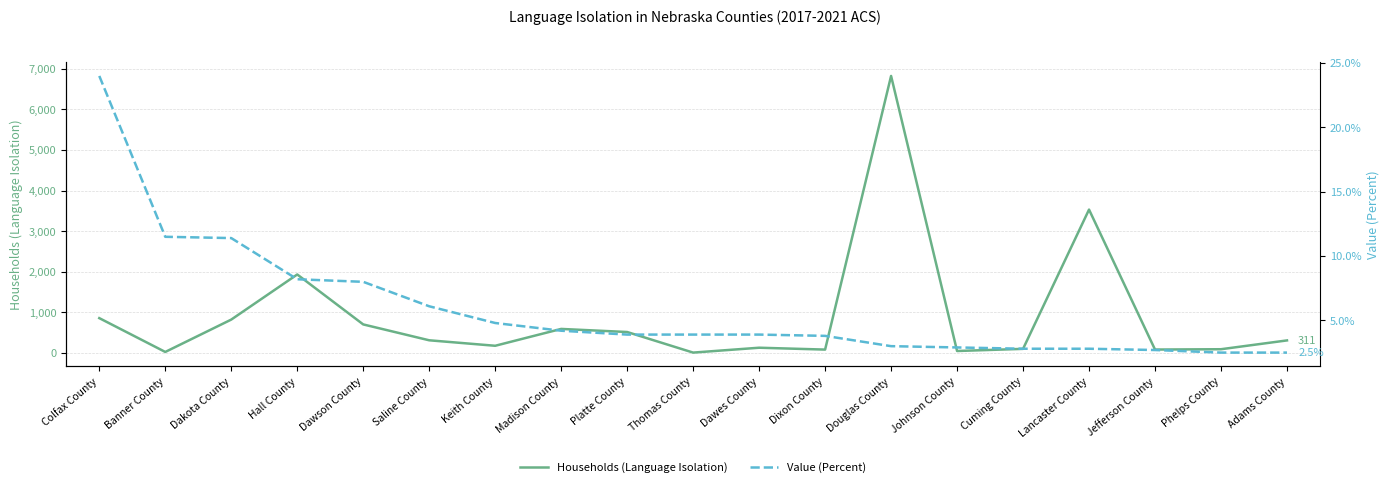

Which has a higher value, Phelps County or Thomas County?

Phelps County